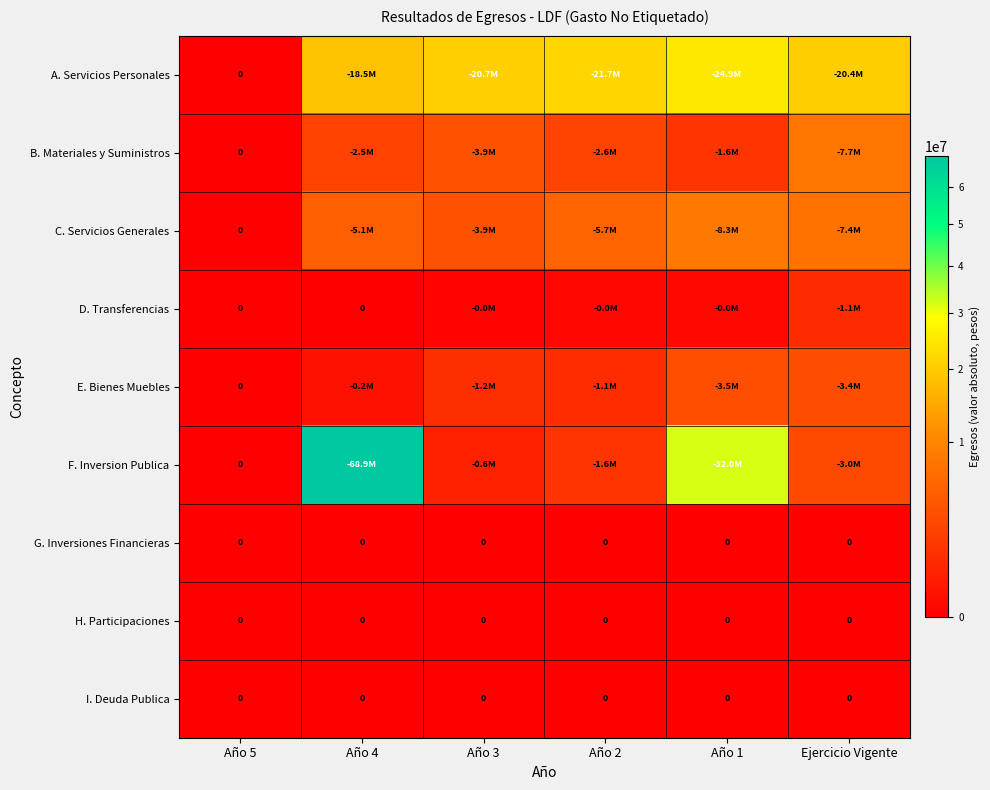

Is it true that A. Servicios Personales equals 11627633.5 at Año 1?

False